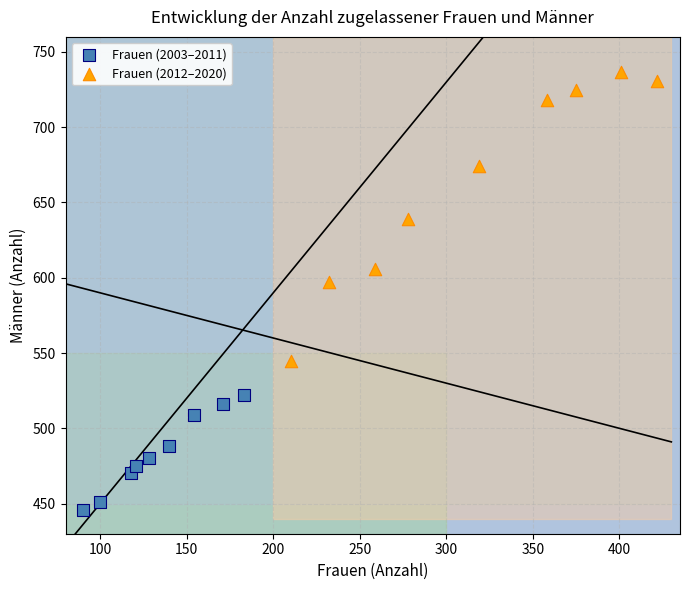

Which series reaches the maximum Y coordinate?

Frauen (2012–2020)